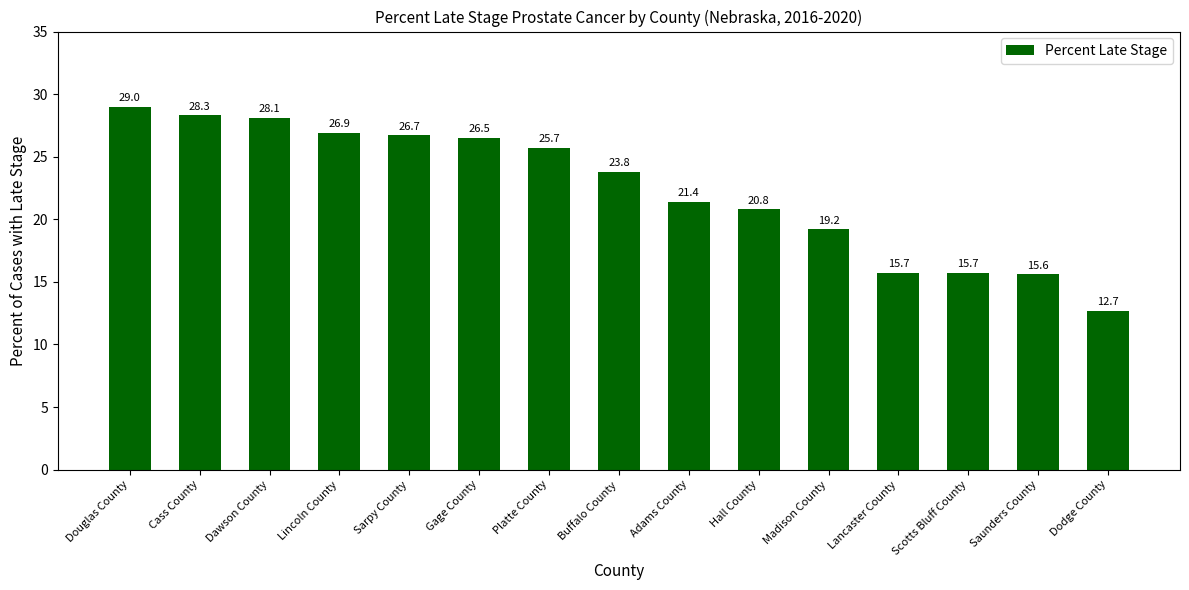

What is the change in value from Lancaster County to Dodge County?

-3.0